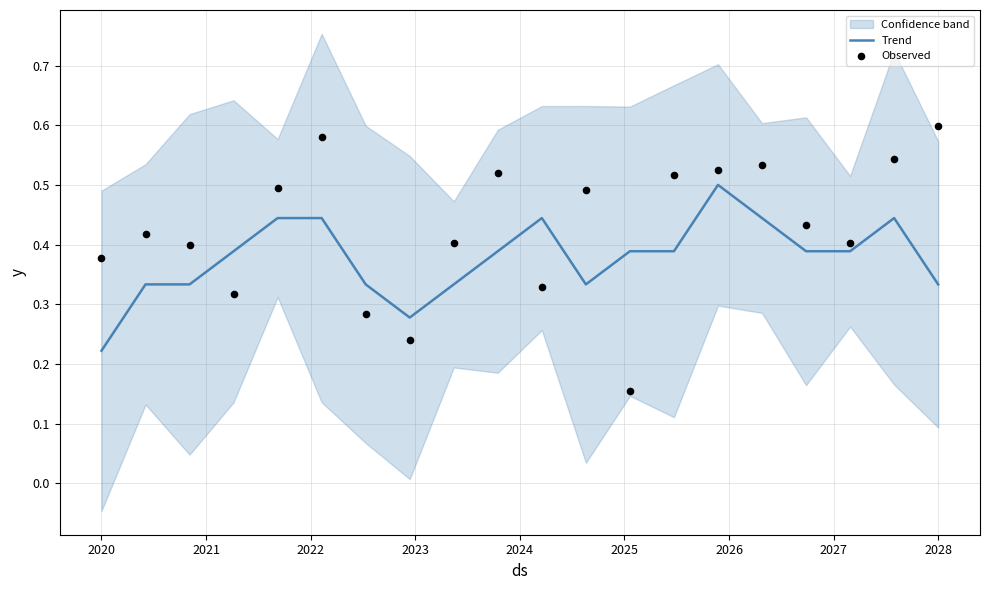

Where is Trend nearest to the value 0?

2020